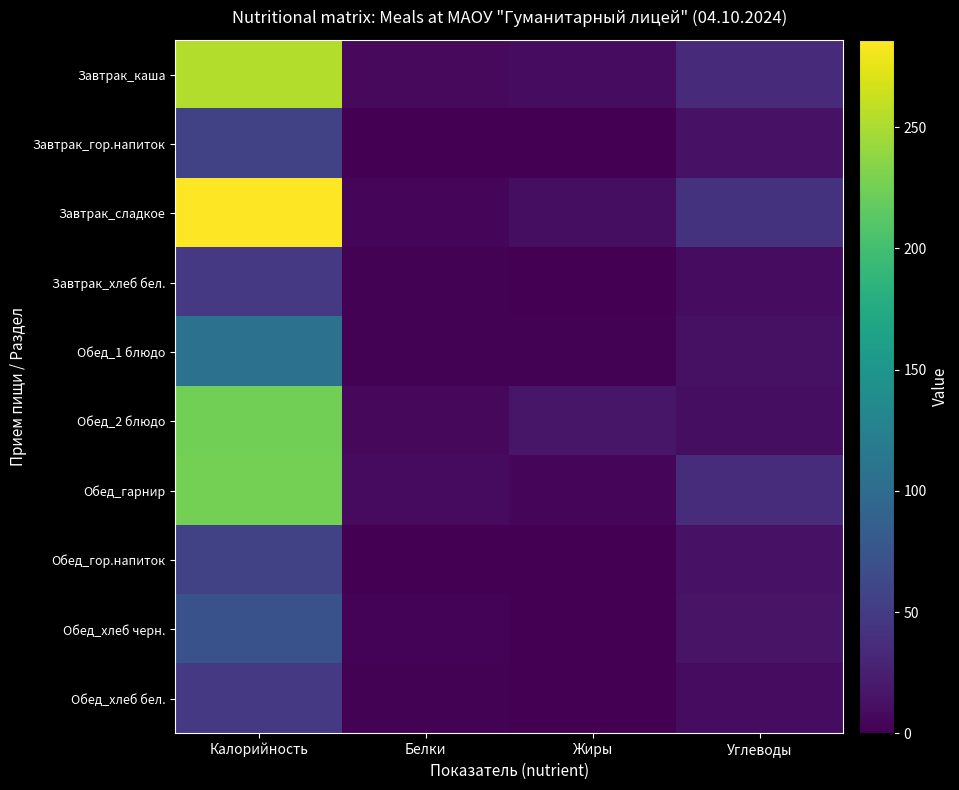

What is the total value across all series at Калорийность?

1378.0